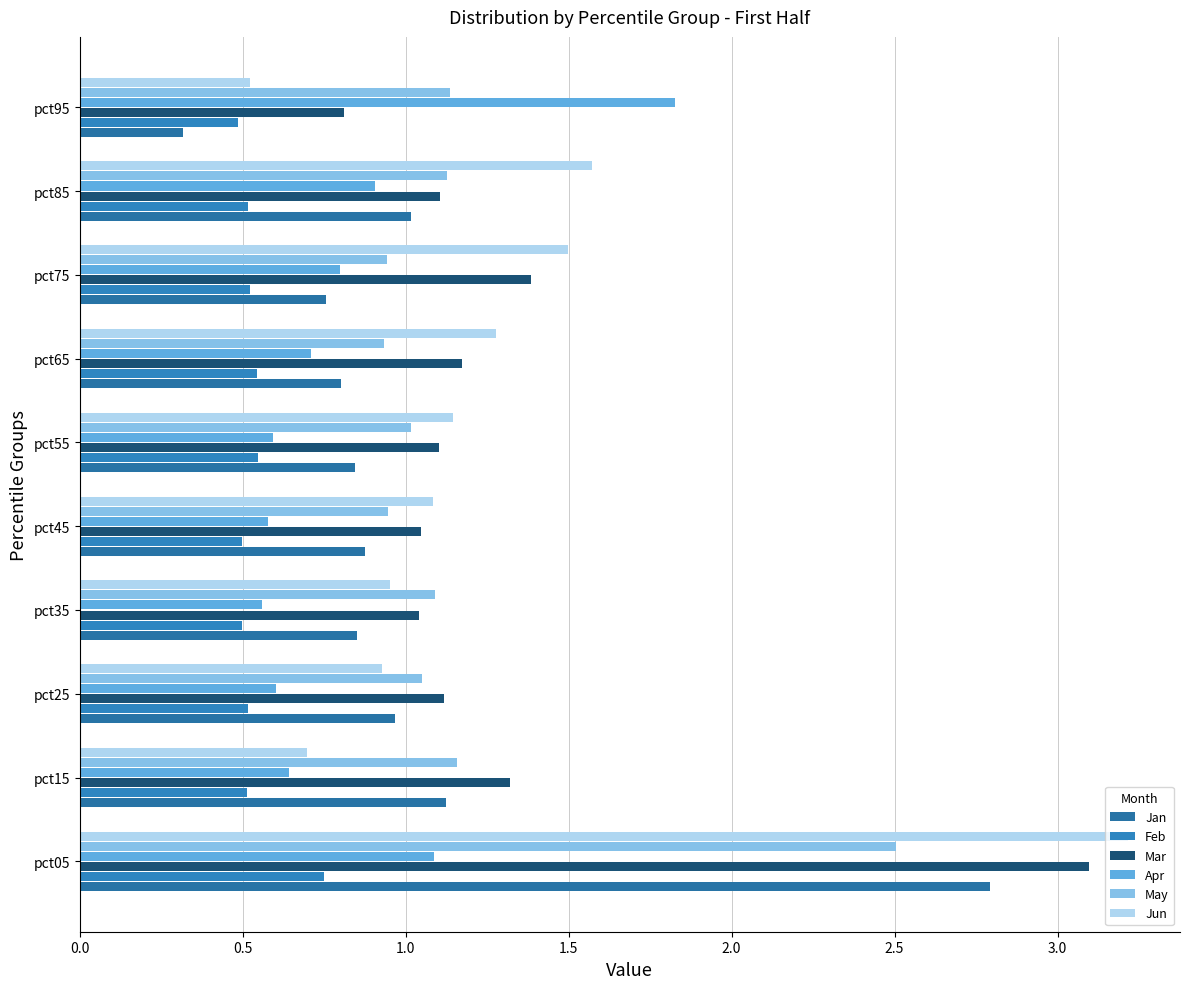

How many data points in Jun are above 1?

6